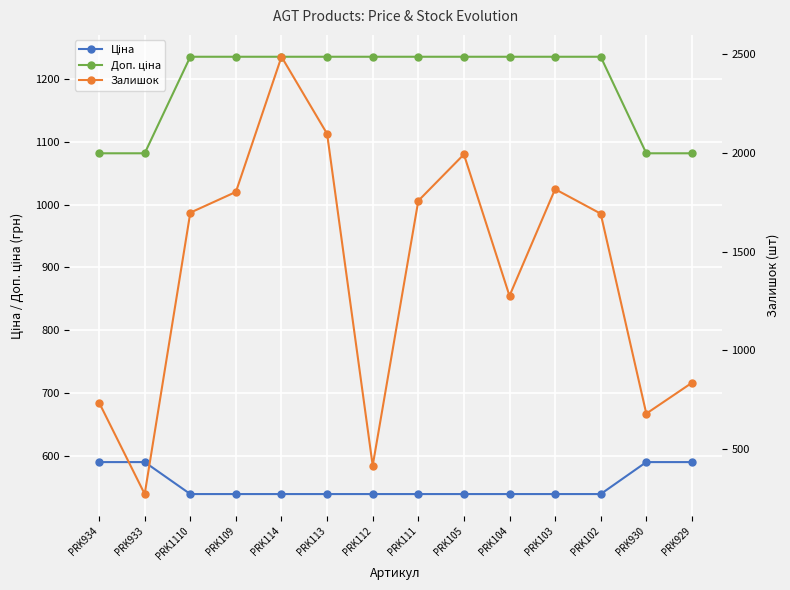

In Залишок, how many points are higher than both neighbors (excluding endpoints)?

3